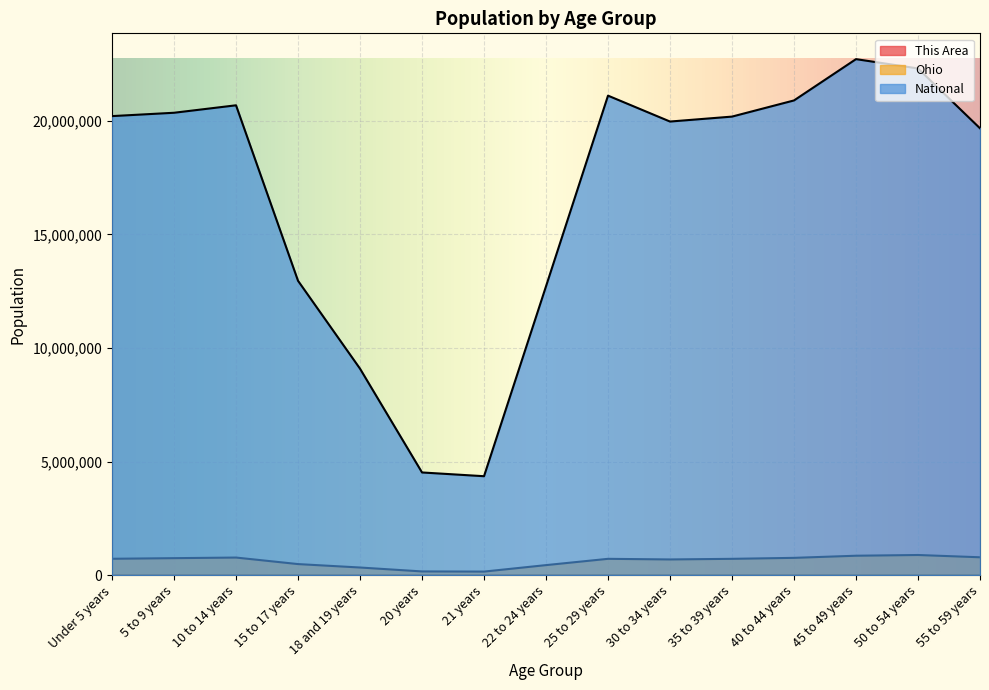

True or false: Ohio has a value of 761369 at 40 to 44 years.

True